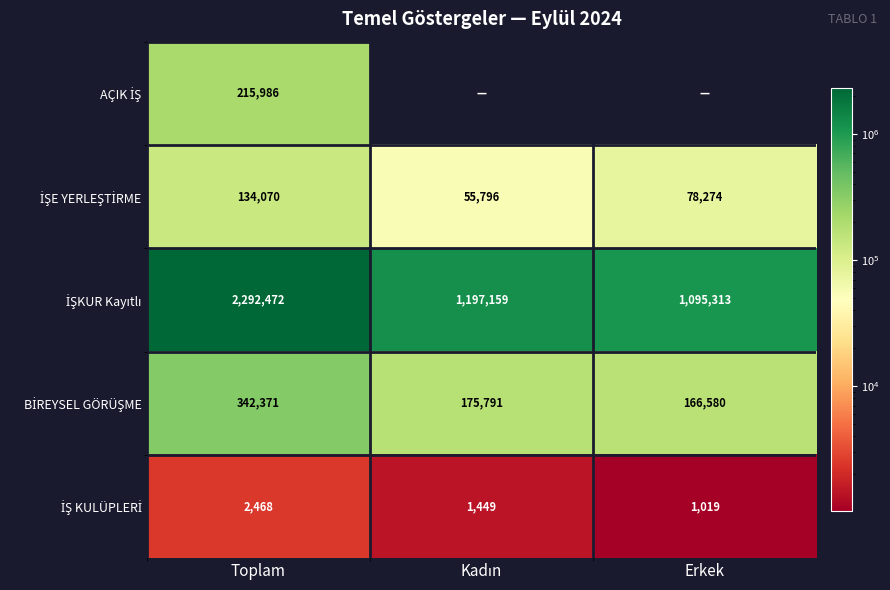

Which has a higher value, Erkek or Toplam?

Toplam